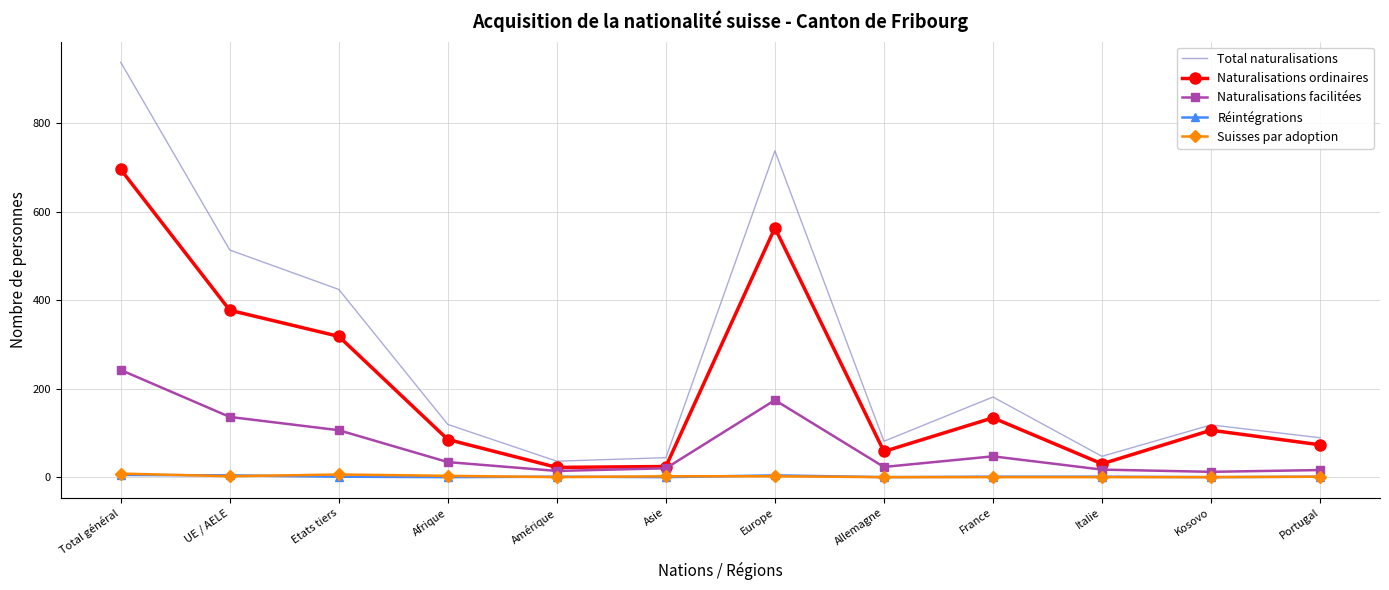

At which category is the sum across all series the highest?

Total général